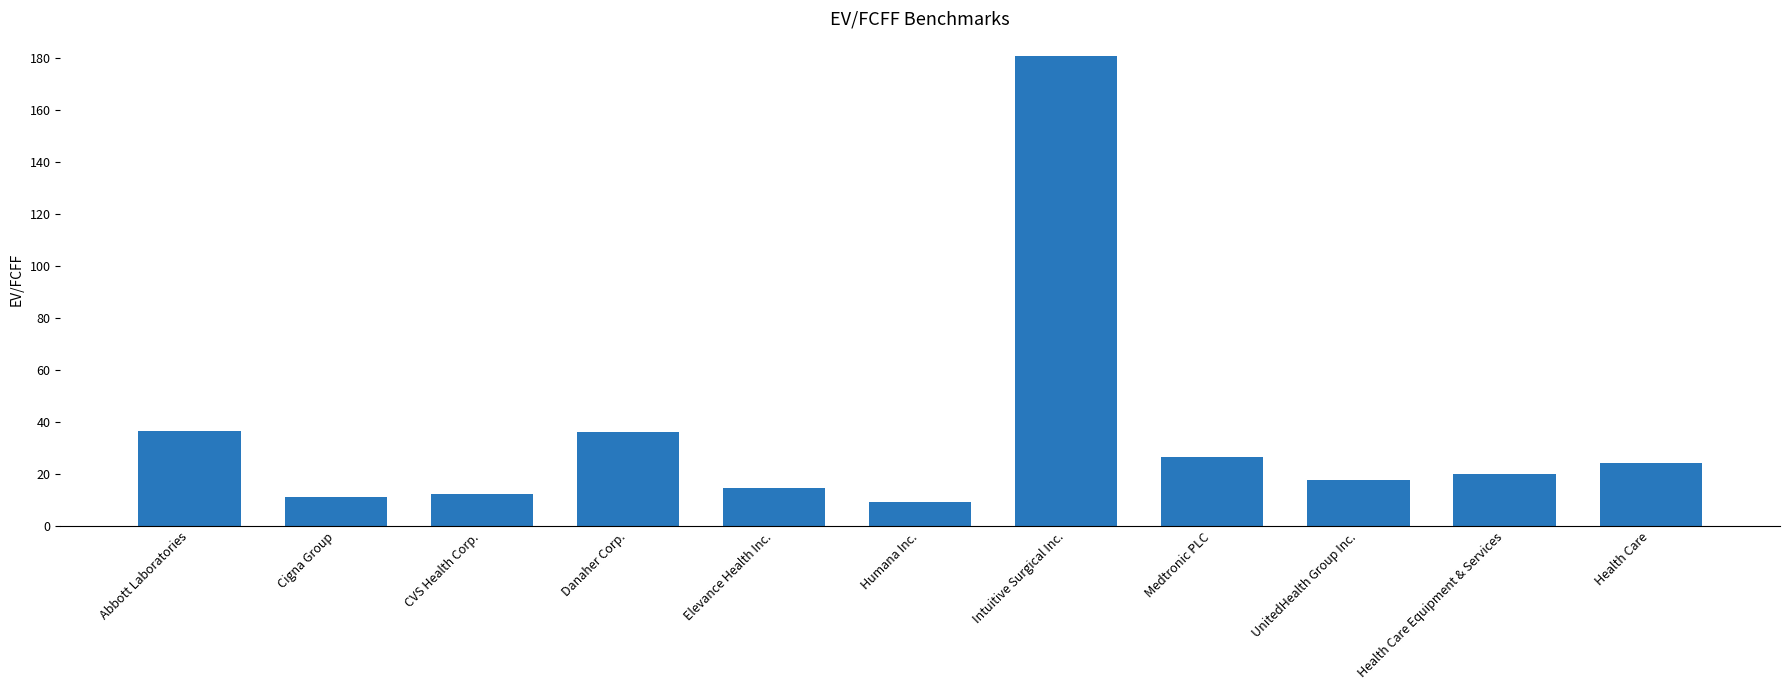

What is the maximum value shown in the chart?

180.7